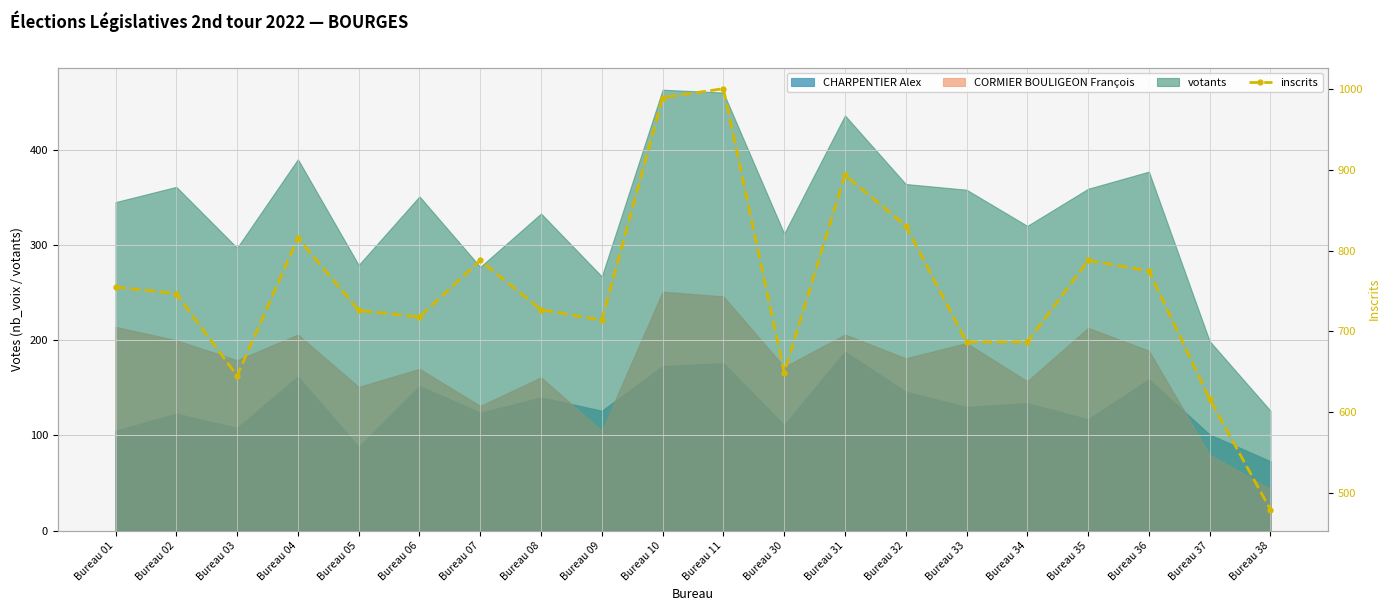

Reading left to right, transcribe all the data shown in this chart.

755	747	645	816	726	718	788	727	714	990	1001	649	894	831	687	687	788	775	616	479